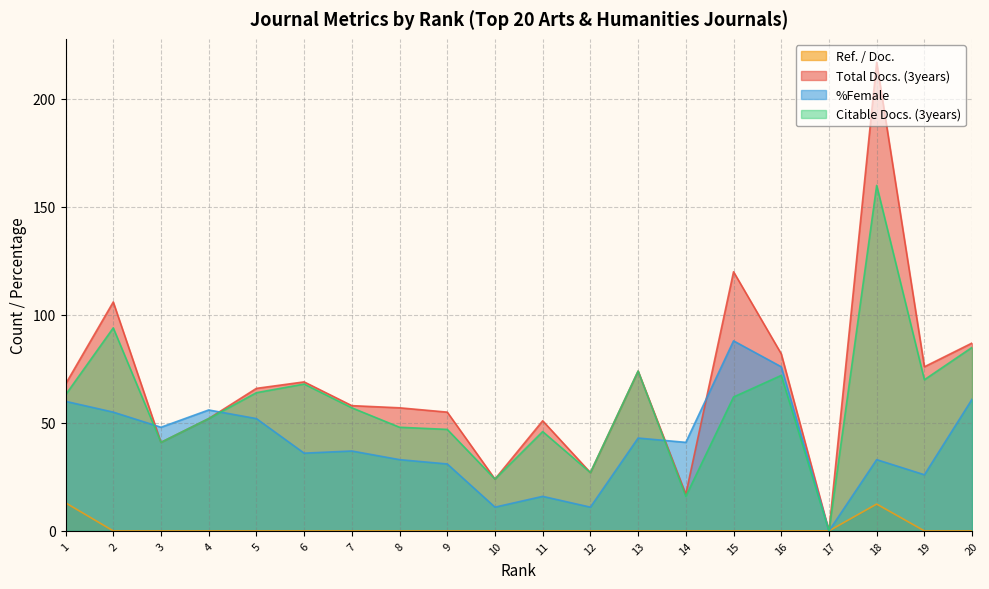

Reading left to right, extract all data points from this chart.

Ref. / Doc.: 13.0	0.0	0.0	0.0	0.0	0.0	0.0	0.0	0.0	0.0	0.0	0.0	0.0	0.0	0.0	0.0	0.0	12.4	0.0	0.0
Total Docs. (3years): 68.0	106.0	41.0	52.0	66.0	69.0	58.0	57.0	55.0	24.0	51.0	27.0	74.0	17.0	120.0	82.0	0.0	217.0	76.0	87.0
%Female: 60.0	55.0	48.0	56.0	52.0	36.0	37.0	33.0	31.0	11.0	16.0	11.0	43.0	41.0	88.0	76.0	0.0	33.0	26.0	61.0
Citable Docs. (3years): 63.0	94.0	41.0	52.0	64.0	68.0	57.0	48.0	47.0	24.0	46.0	27.0	74.0	16.0	62.0	72.0	0.0	160.0	70.0	85.0